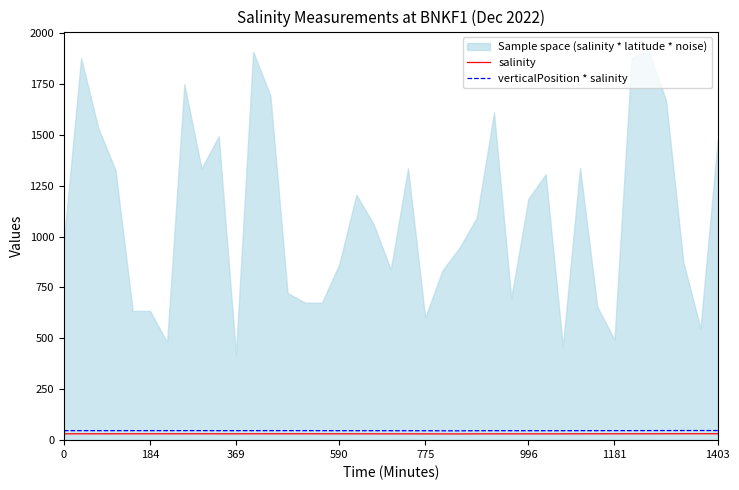

How many data points does each series have?

39